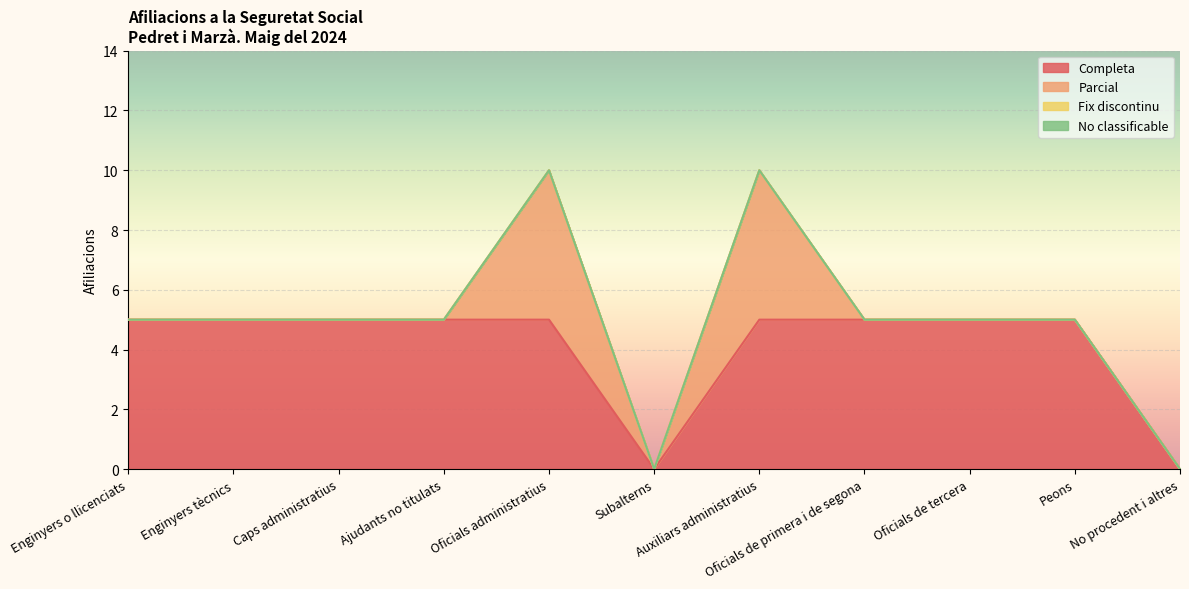

Between Caps administratius and Auxiliars administratius, which series saw the biggest shift?

Parcial